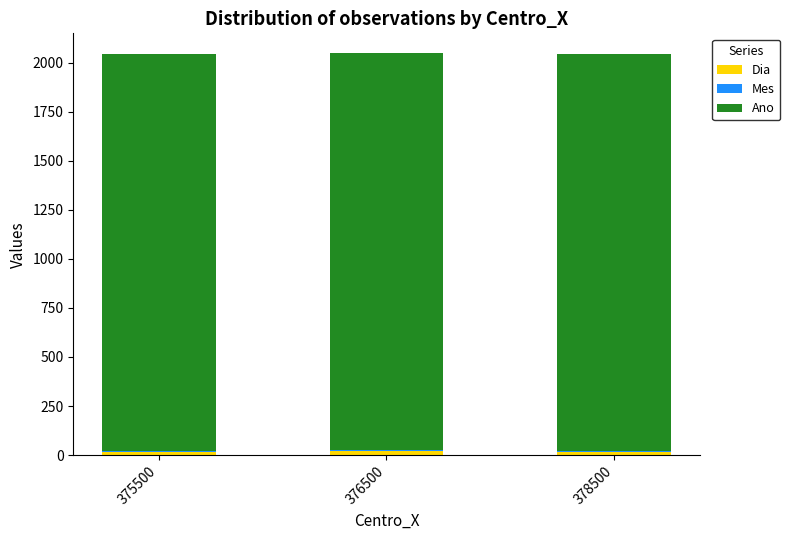

At which category is the sum across all series the highest?

376500